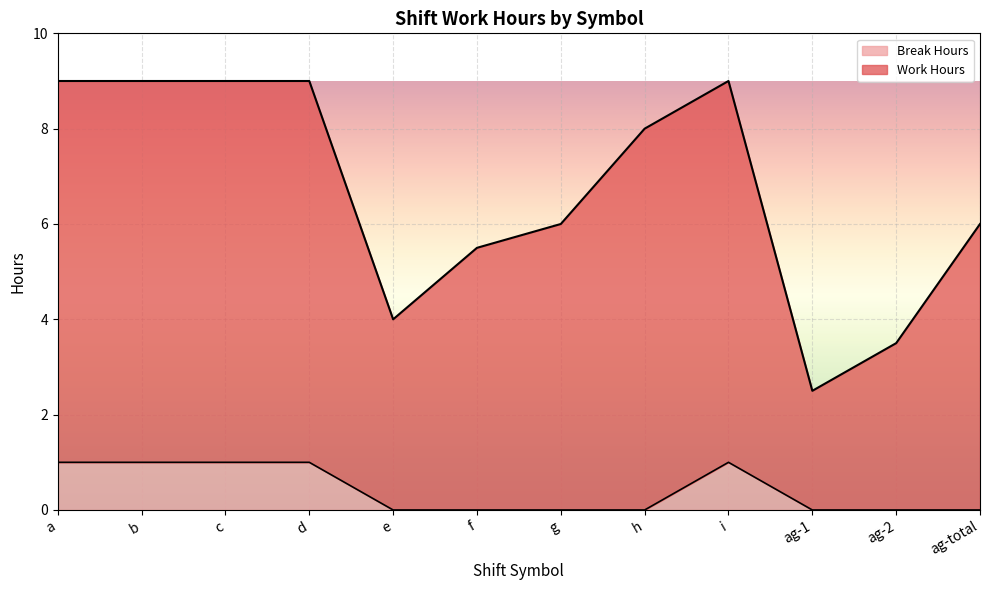

At which category is the sum across all series the highest?

a